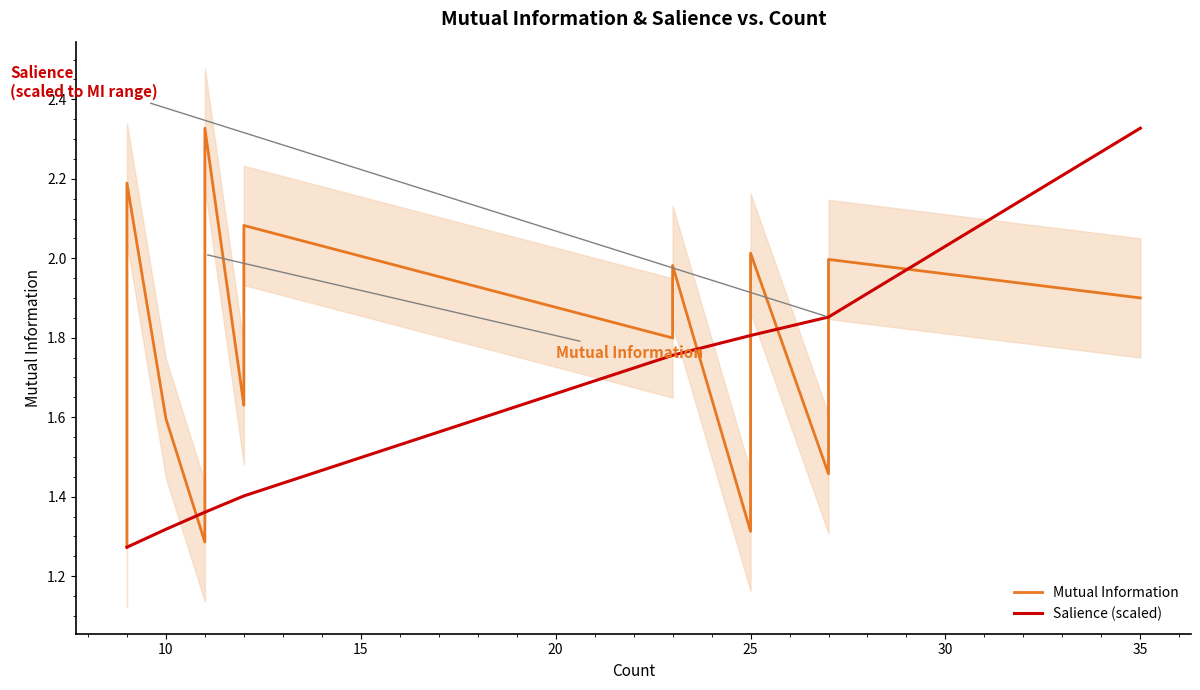

What is the label of the 31st point from the left?

30